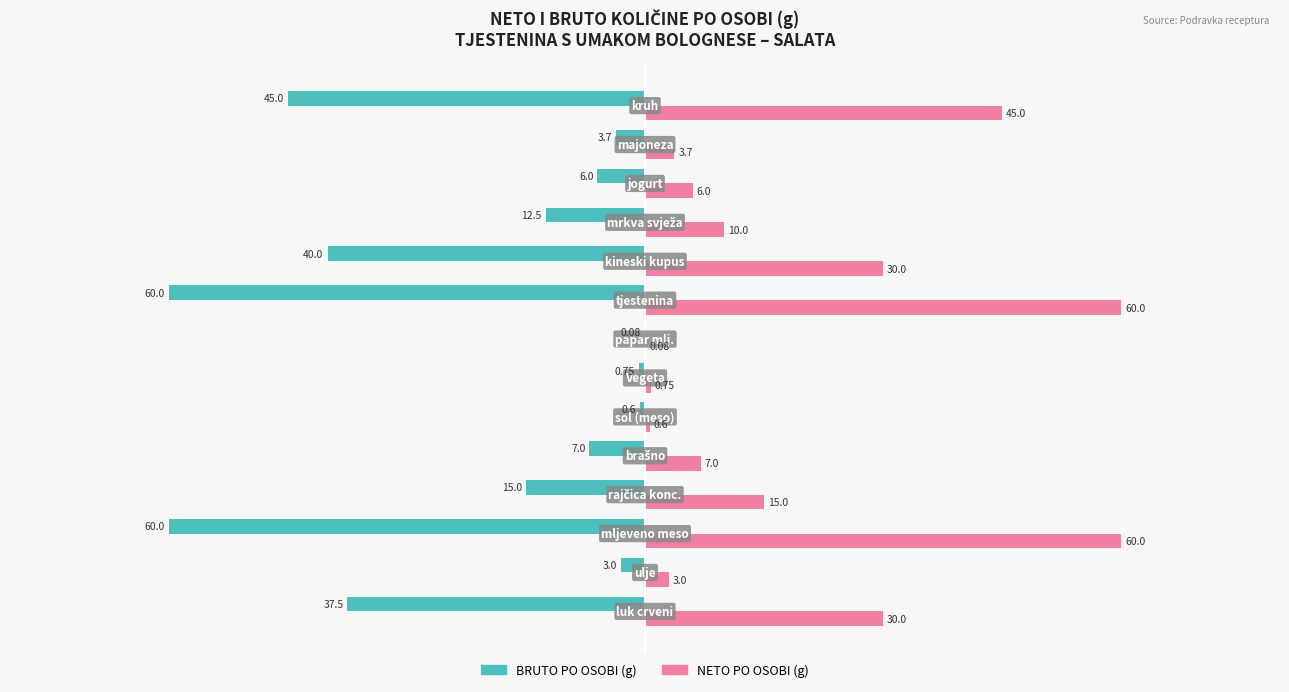

Which series has the largest total across all categories?

NETO PO OSOBI (g)